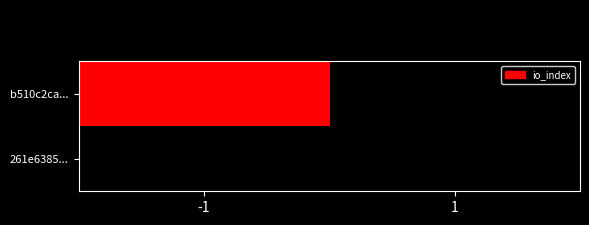

At how many categories does at least one series exceed 227?

1